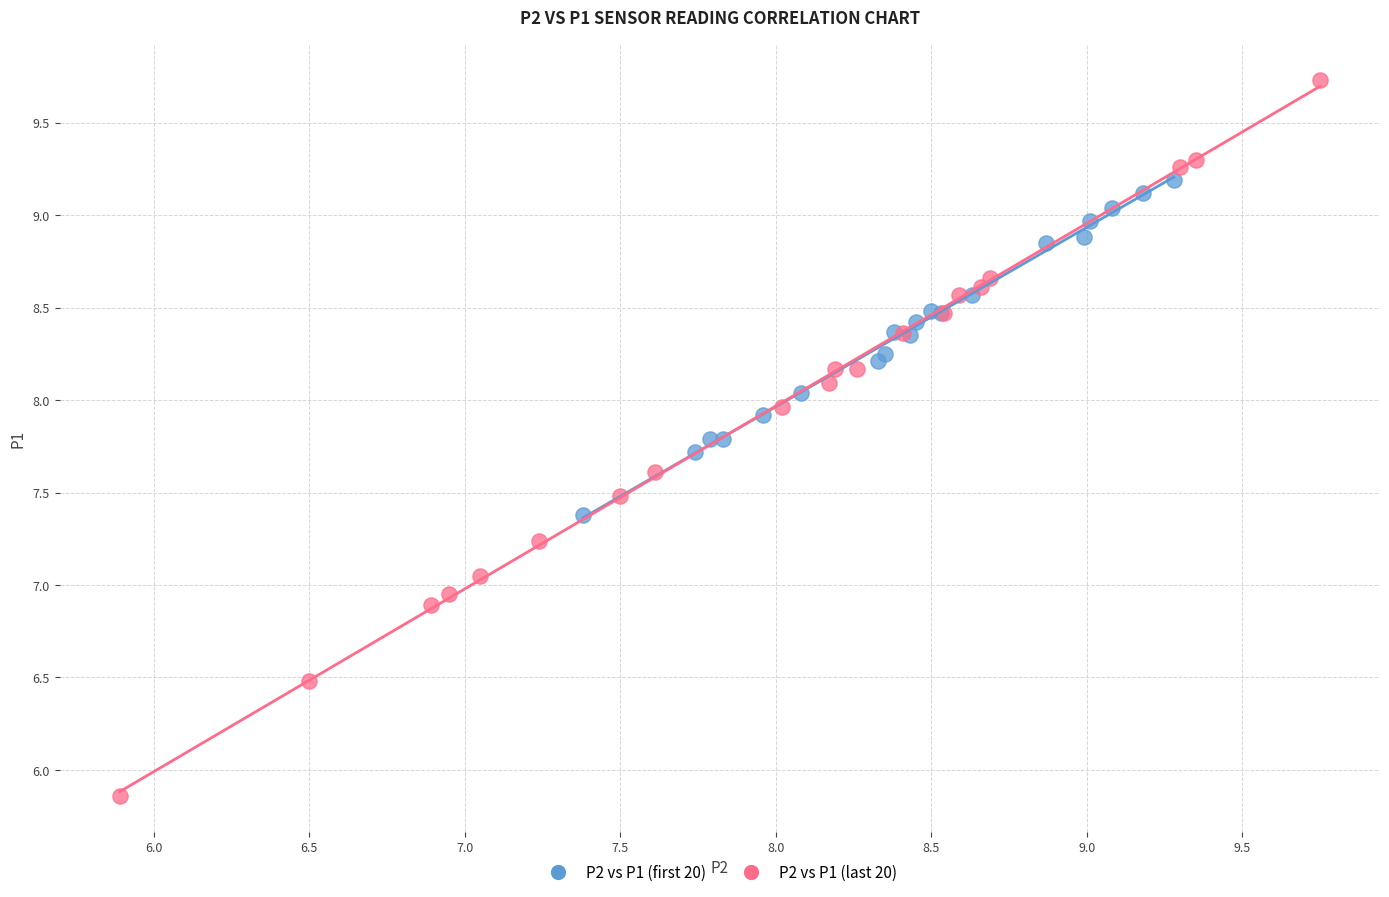

Which series contains the lowest Y value?

P2 vs P1 (last 20)